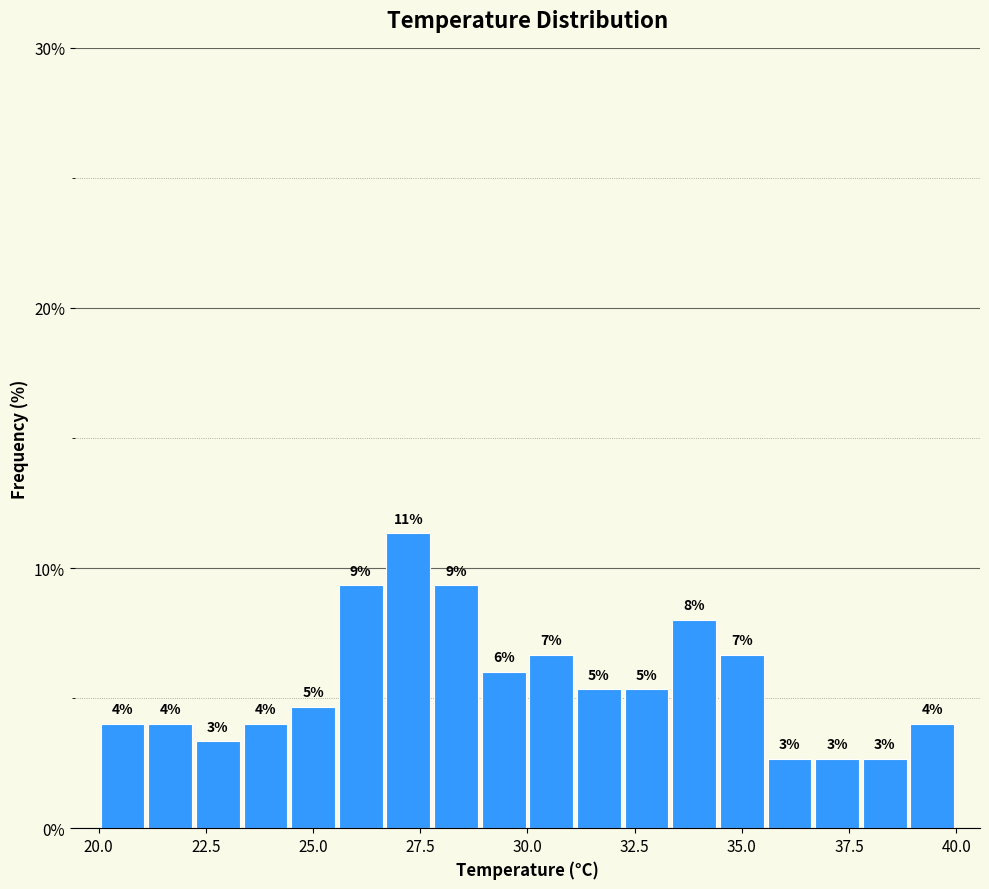

Around what value on the x-axis is the tallest bar? Give the approximate position of its centre, as read against the axis.

27.0